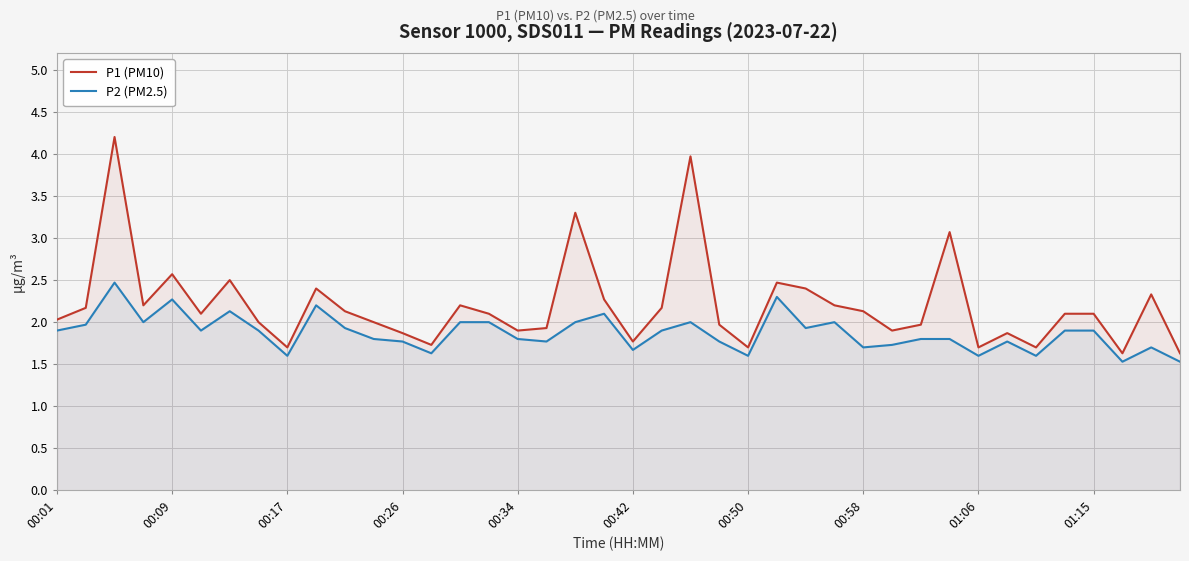

What is the minimum value shown in the chart?

1.5